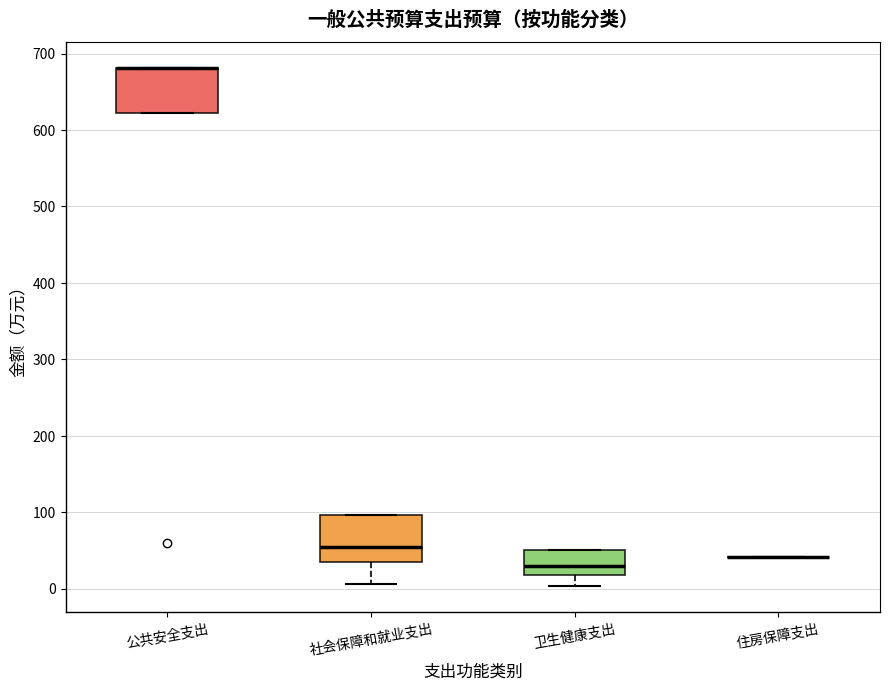

Reading left to right, transcribe this box plot: for each box, give where its median line is, the range the box spans, and where its two whiskers end, as read against the y-axis. The values are not printed on the chart, so give them approximately, as read against the axis.

公共安全支出: median 680 (drawn on the box's upper edge), box 620 to 680, whiskers 620 to 680
社会保障和就业支出: median 50, box 30 to 100, whiskers 10 to 100
卫生健康支出: median 30, box 20 to 50, whiskers 0 to 50
住房保障支出: box collapsed to a line at 40, whiskers 40 to 40